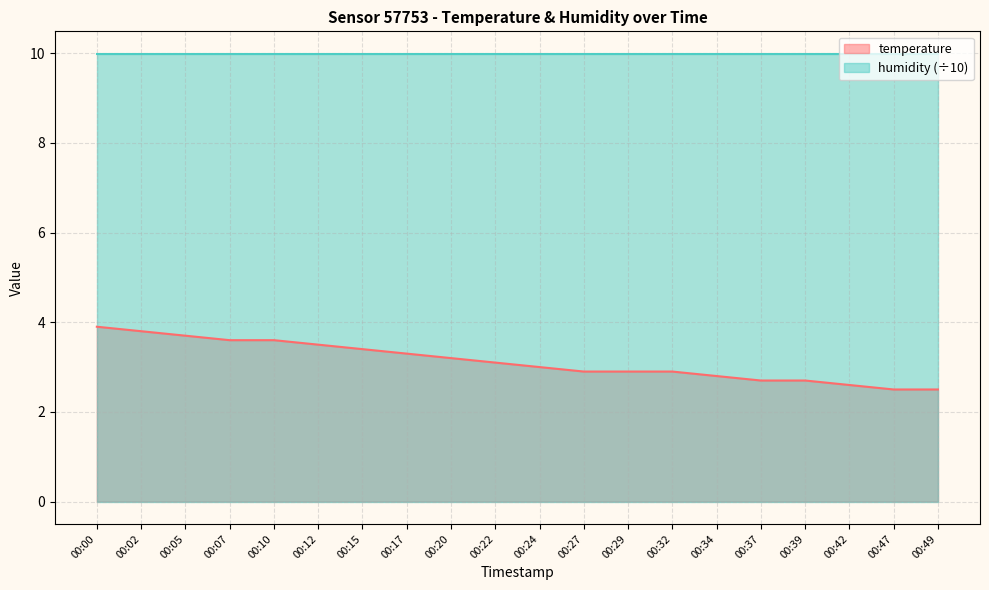

Rank the categories by value from highest to lowest.

00:00, 00:02, 00:05, 00:07, 00:10, 00:12, 00:15, 00:17, 00:20, 00:22, 00:24, 00:27, 00:29, 00:32, 00:34, 00:37, 00:39, 00:42, 00:47, 00:49